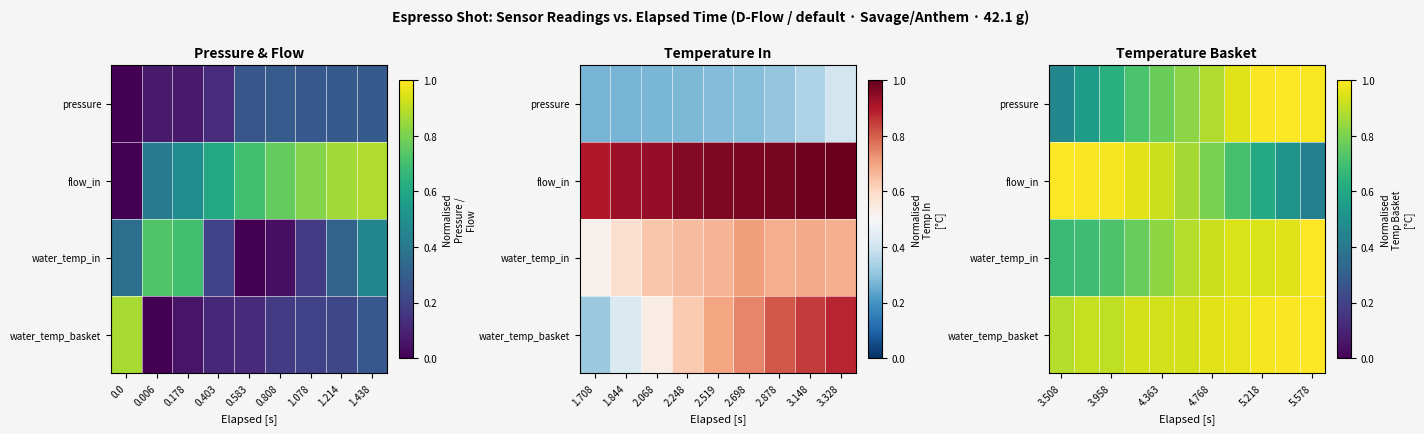

Is it true that flow_in equals 0.3 at 3.508?

False